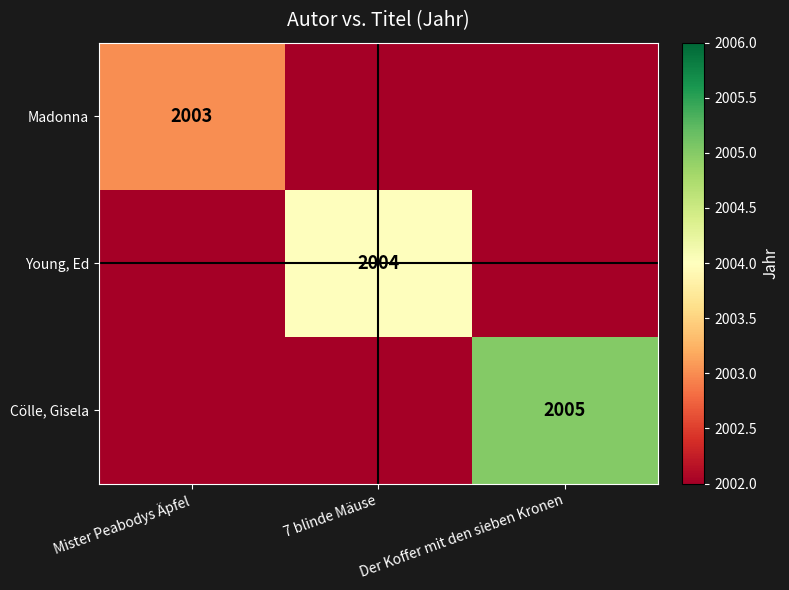

True or false: Young, Ed has a value of 1095 at 7 blinde Mäuse.

False